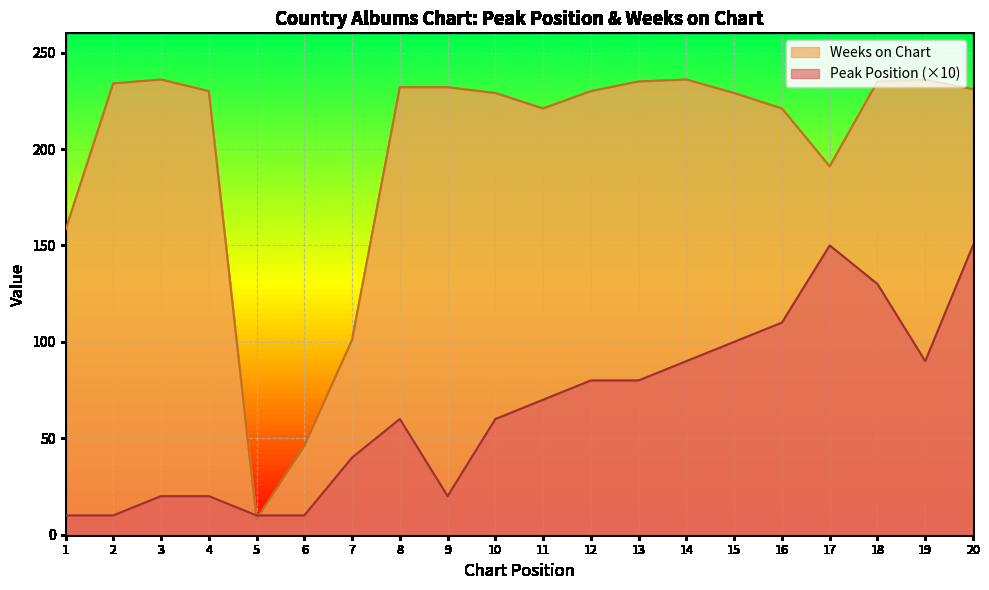

In Peak Position, how many points are higher than both neighbors (excluding endpoints)?

2